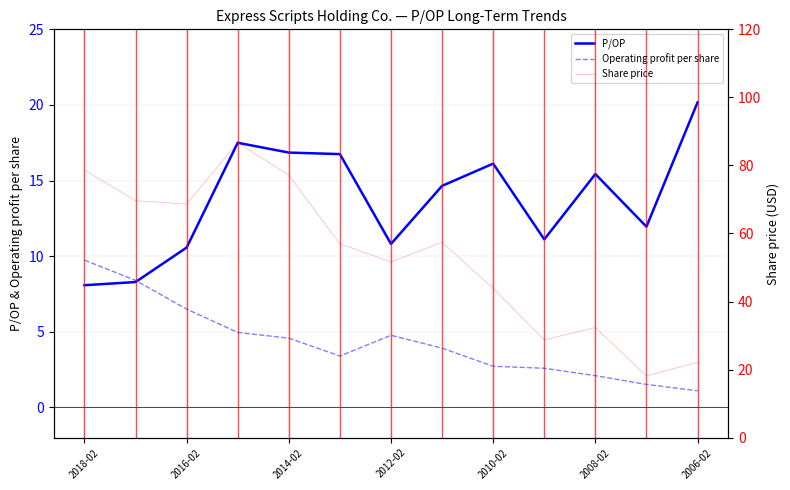

What is the total value across all series at 9?

42.4